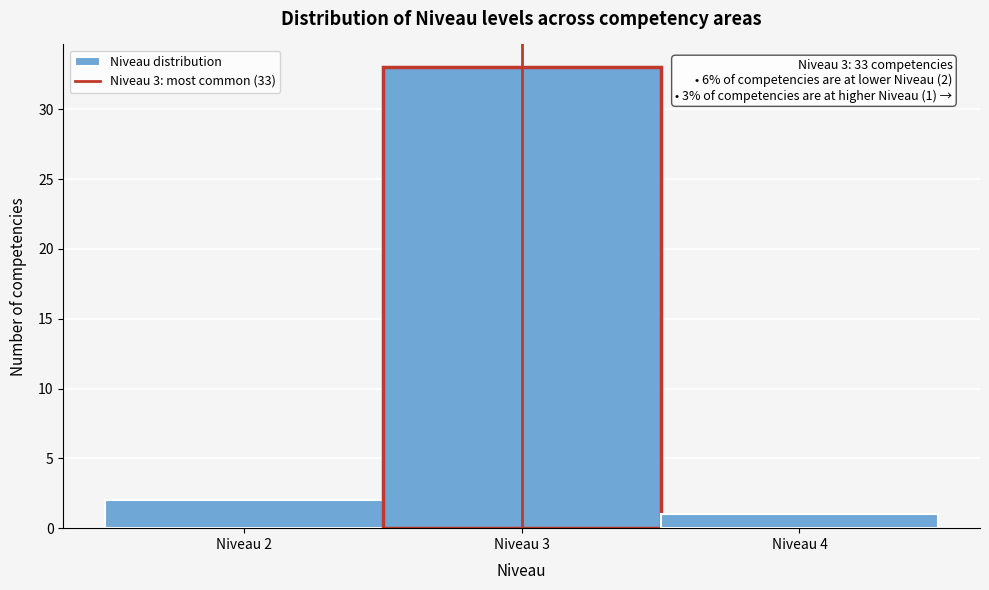

Over which range of the x-axis is the bar tallest?

2.5 to 3.5